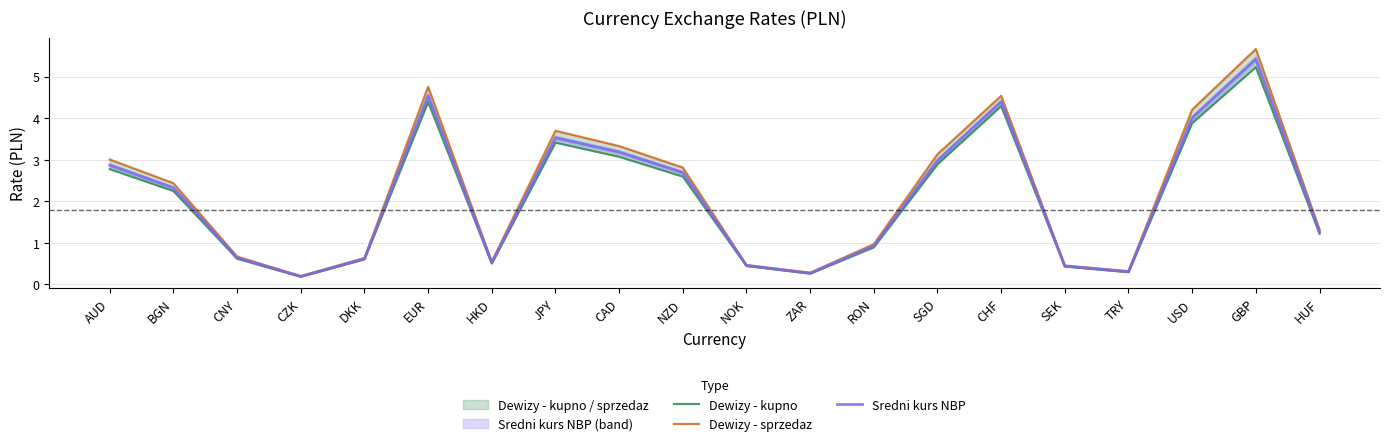

Rank the series by their maximum value, from highest to lowest.

Dewizy - sprzedaz, Sredni kurs NBP, Dewizy - kupno